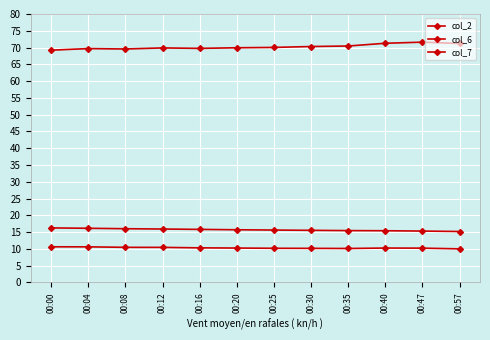

At how many categories does at least one series exceed 16?

12